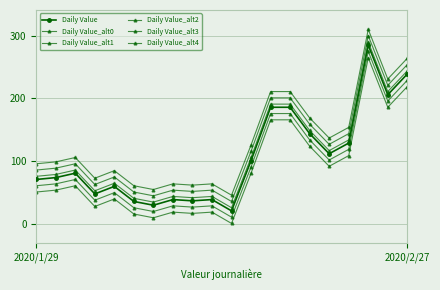

How many distinct data groups are displayed?

6